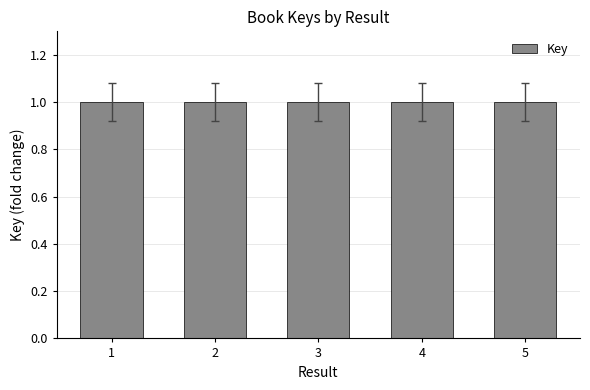

The value at 4 is 1.0. True or false?

True